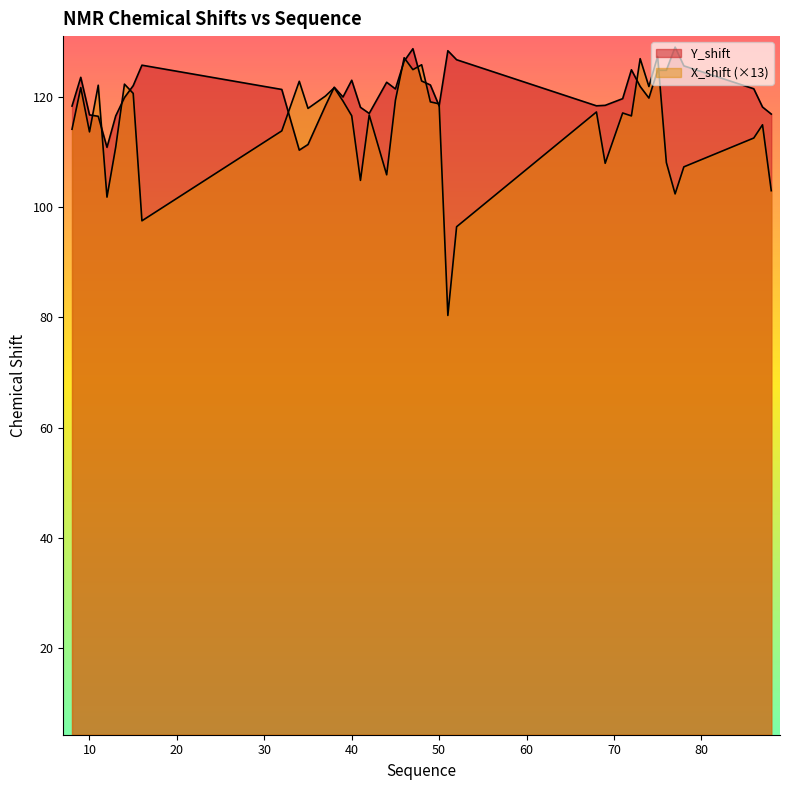

How many times do Y_shift and X_shift cross each other?

14